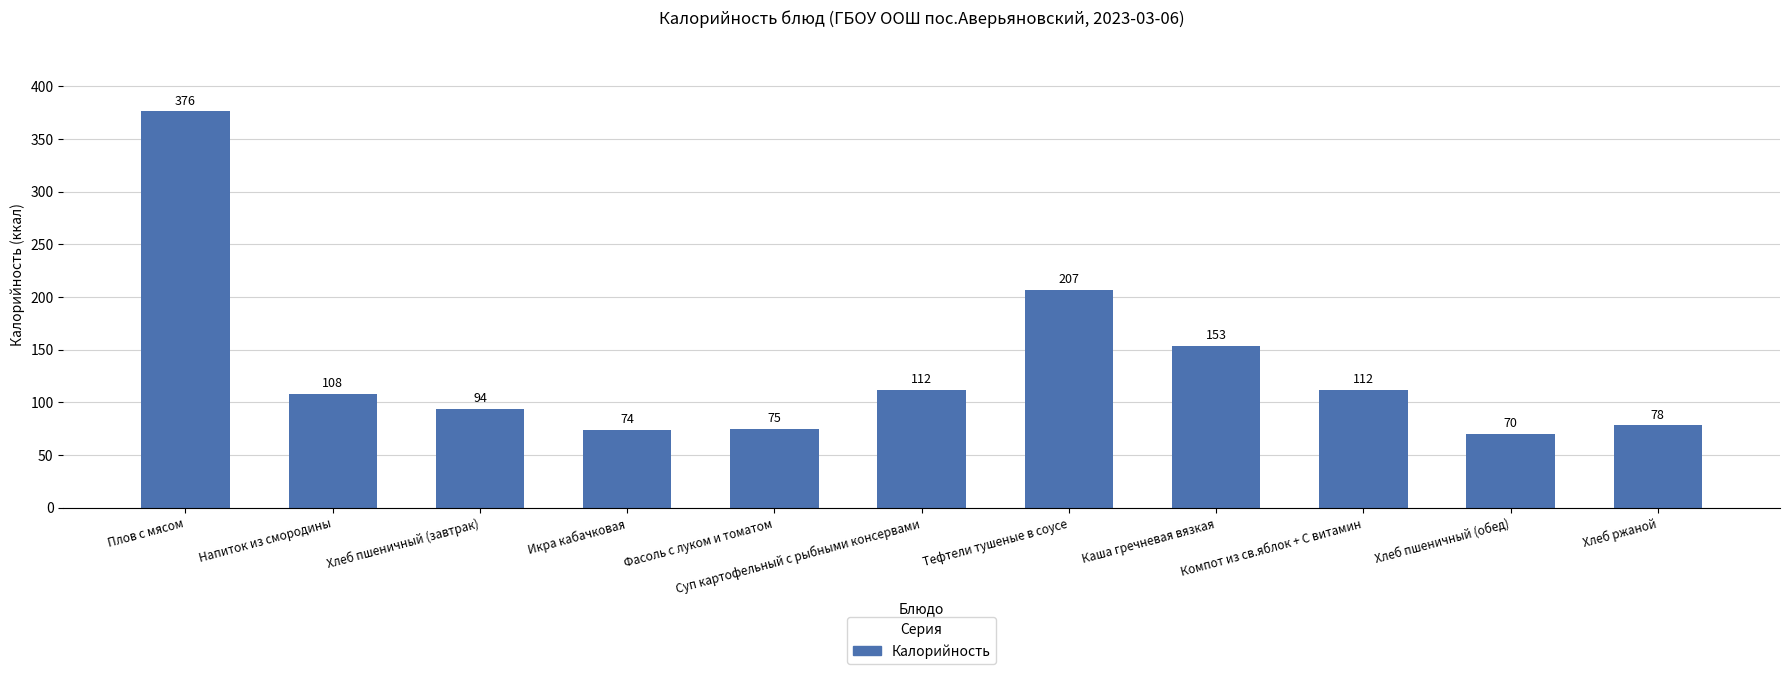

What is the label of the 10th bar from the right?

Напиток из смородины